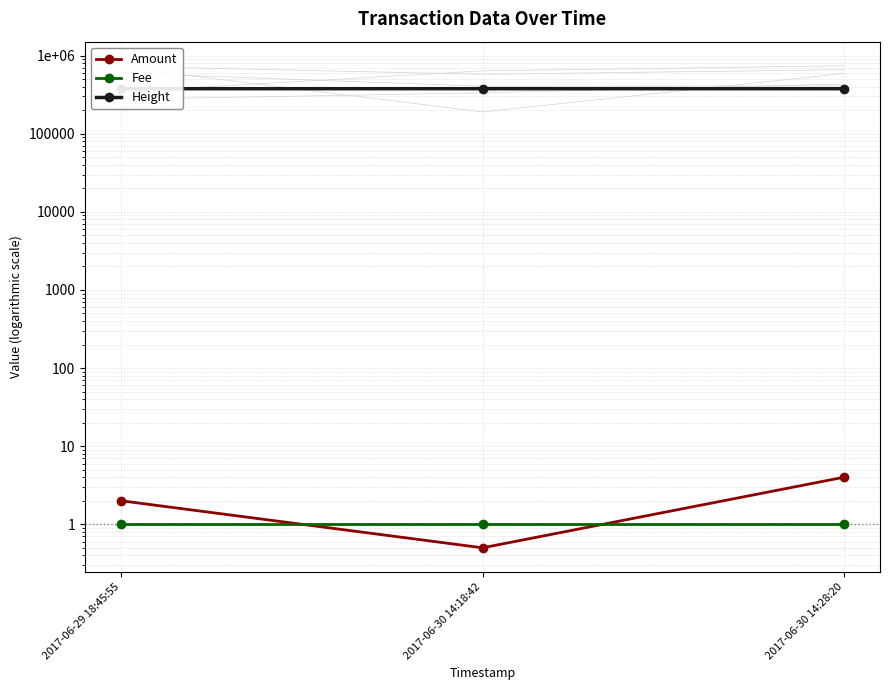

The value of Height at 2017-06-30 14:18:42 is 537242.0. True or false?

False